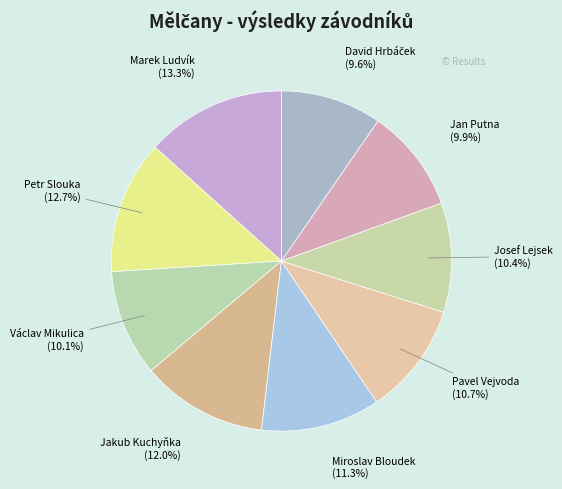

Which category has the biggest portion of the pie?

Marek Ludvík